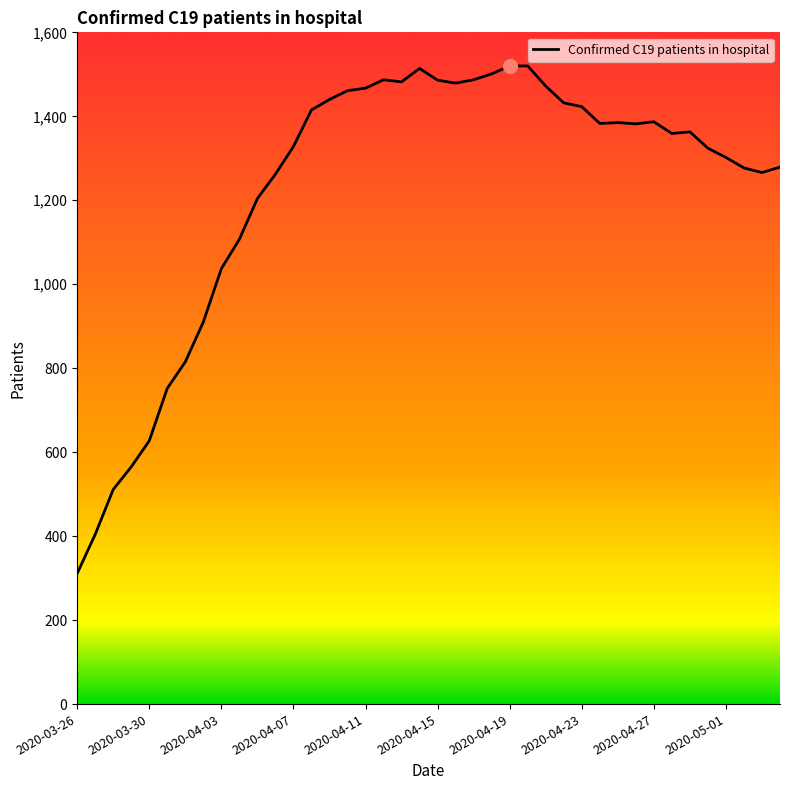

What is the difference between the maximum and minimum values?

1209